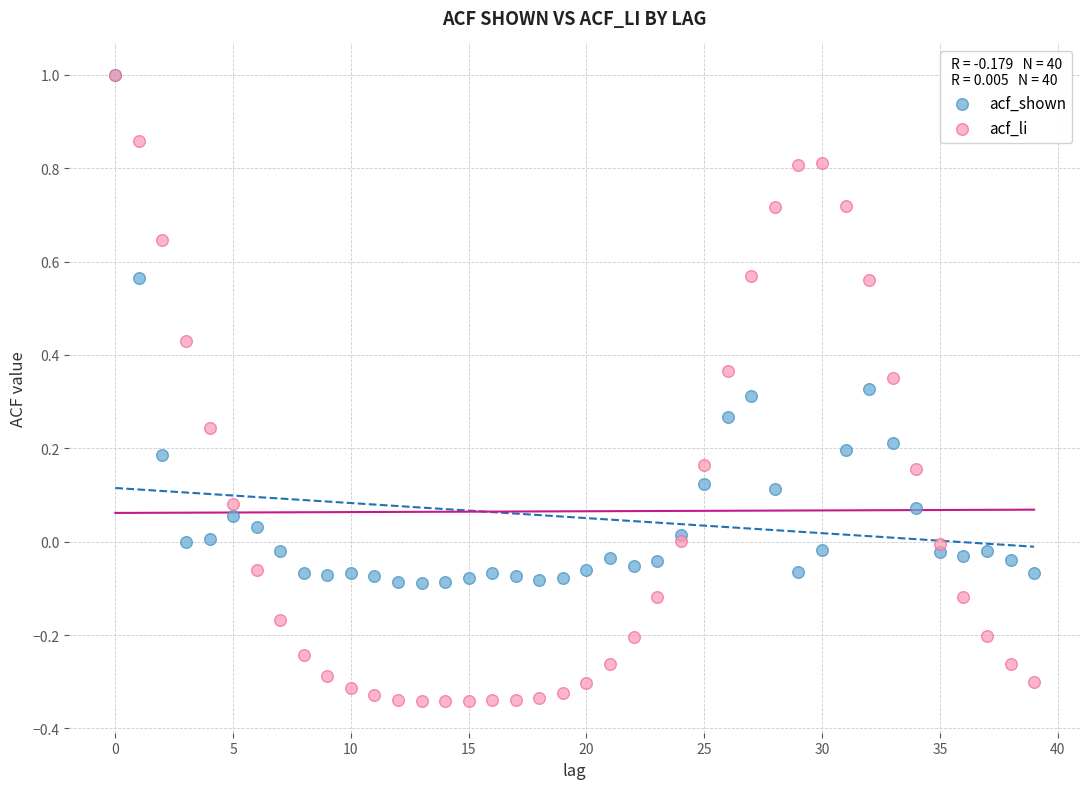

What are all the series names shown in the legend?

acf_shown, acf_li